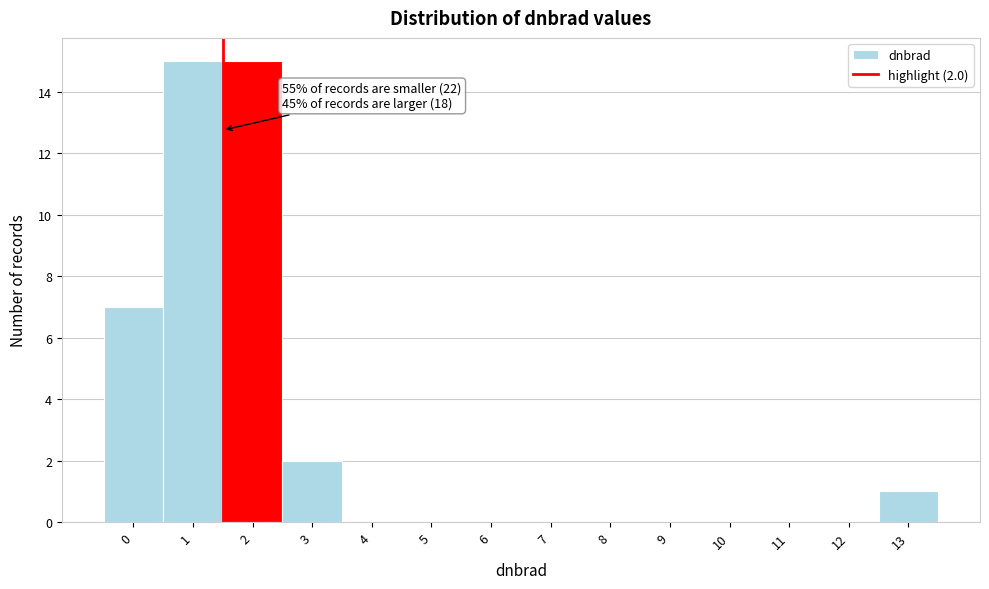

Reading left to right, list all the values displayed in this chart.

0=7	1=15	2=15	3=2	4=0	5=0	6=0	7=0	8=0	9=0	10=0	11=0	12=0	13=1